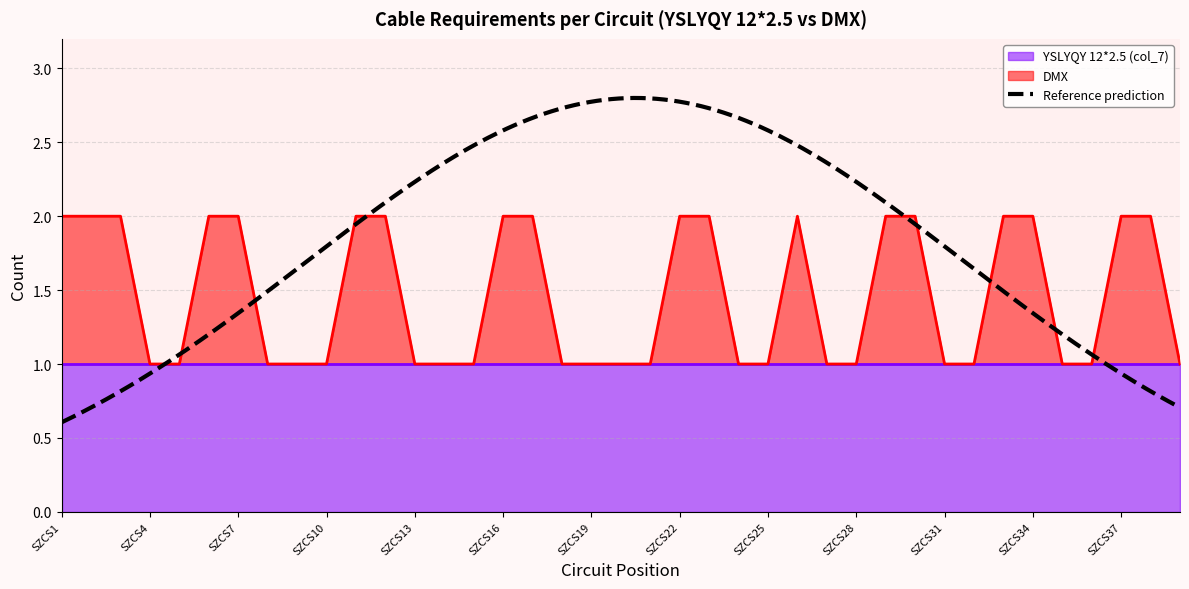

Between SZCS10 and SZCS32, which is larger?

SZCS10